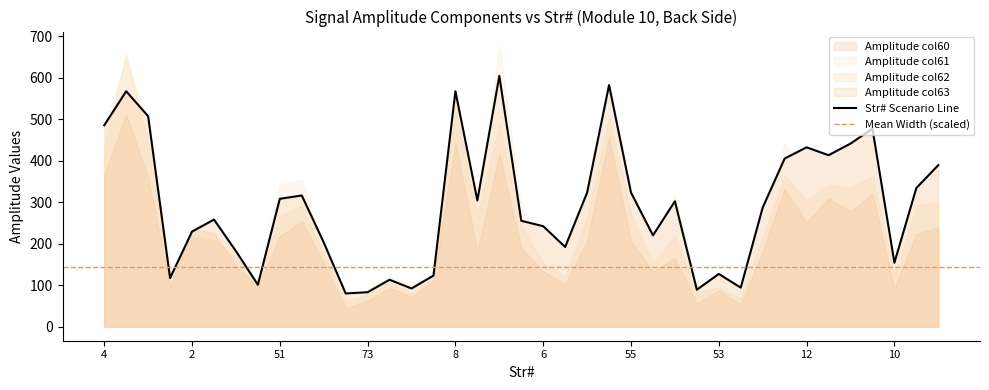

What is the maximum value shown in the chart?

677.0